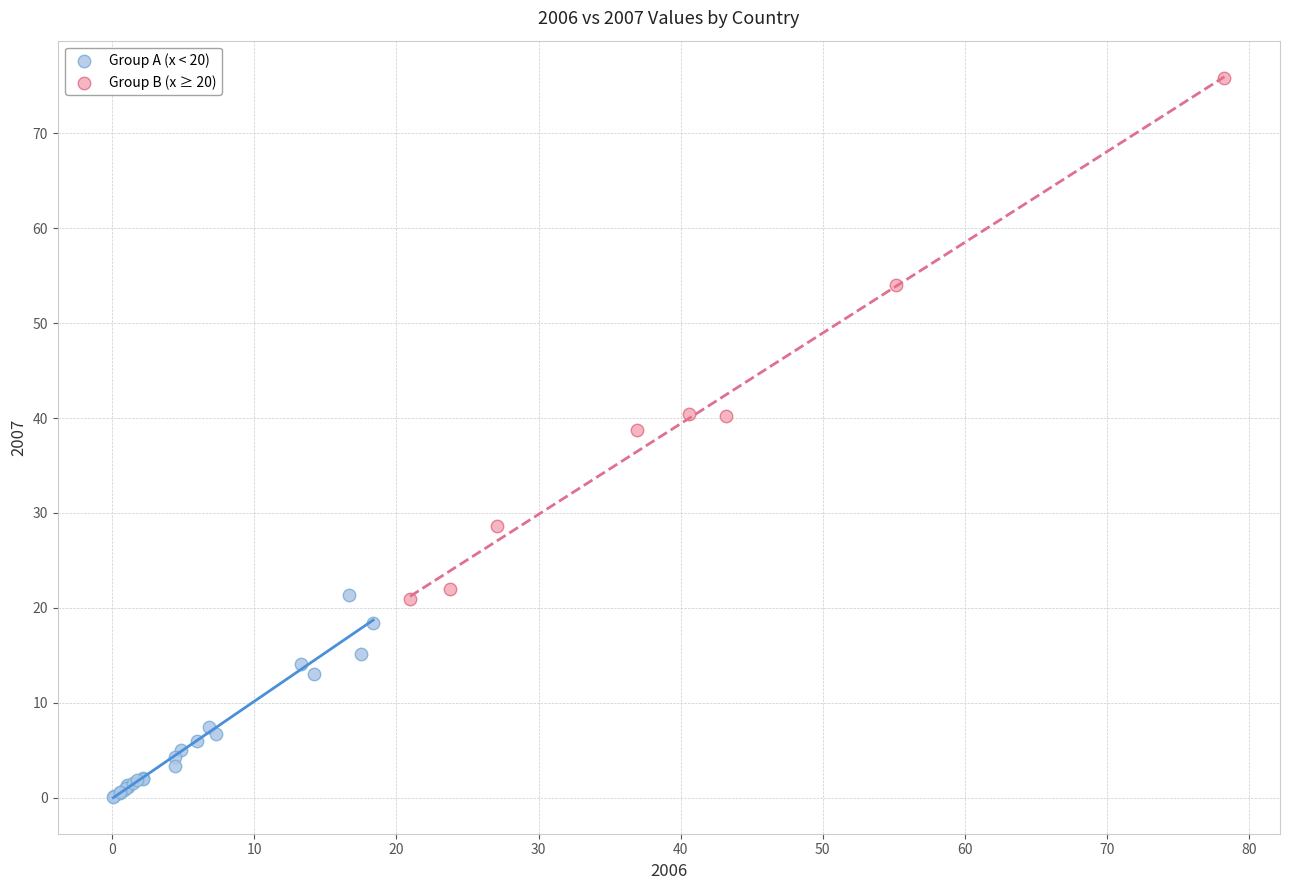

Which series contains the lowest Y value?

Group A (x < 20)